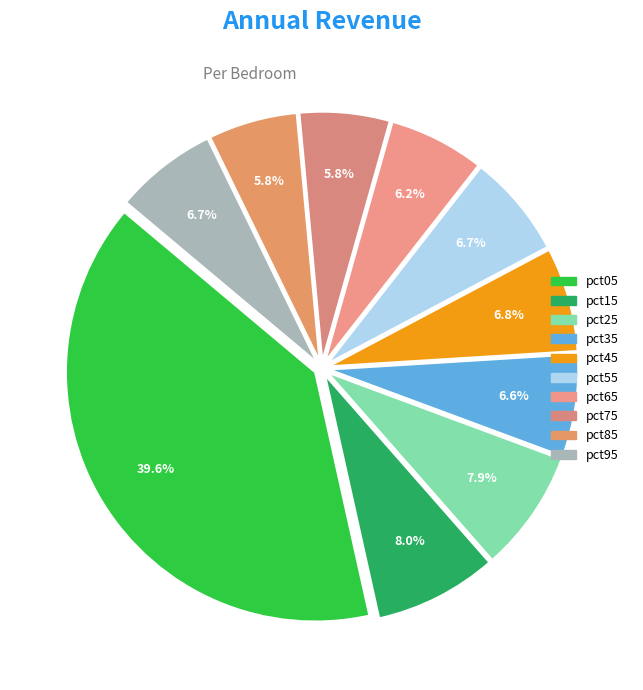

Does any single category account for the majority?

No